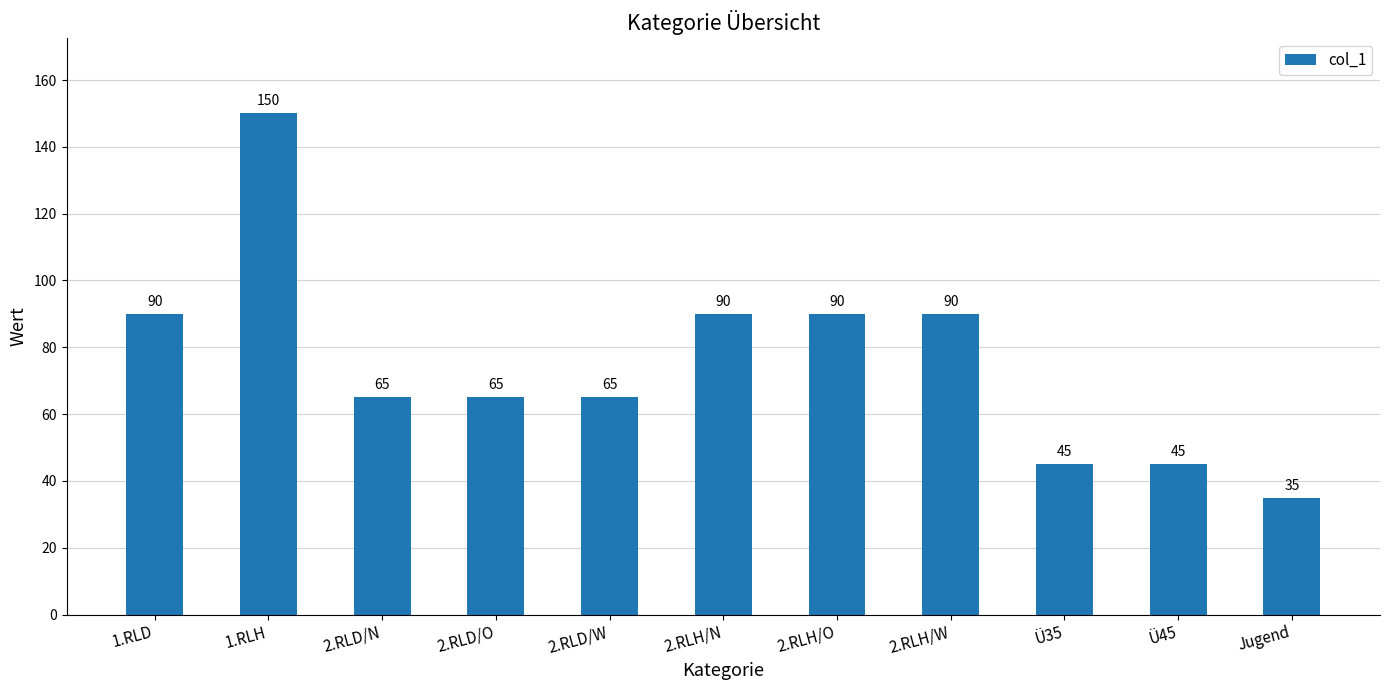

True or false: the data shows 45 at Ü45.

True